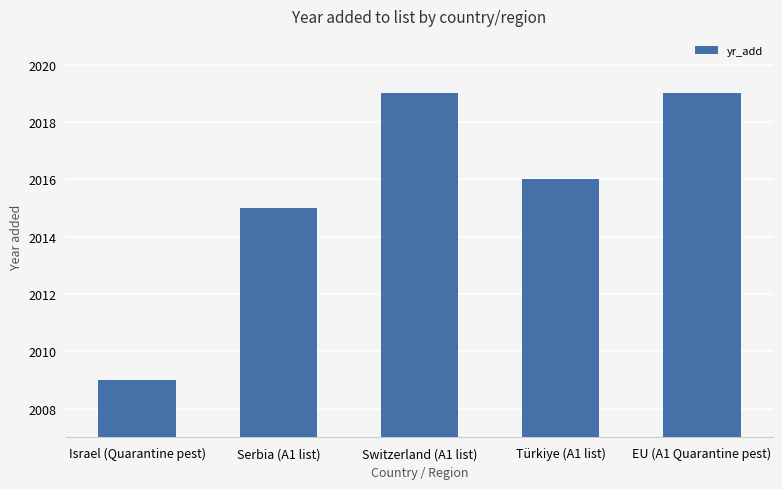

Which label corresponds to the smallest value in the chart?

Israel (Quarantine pest)